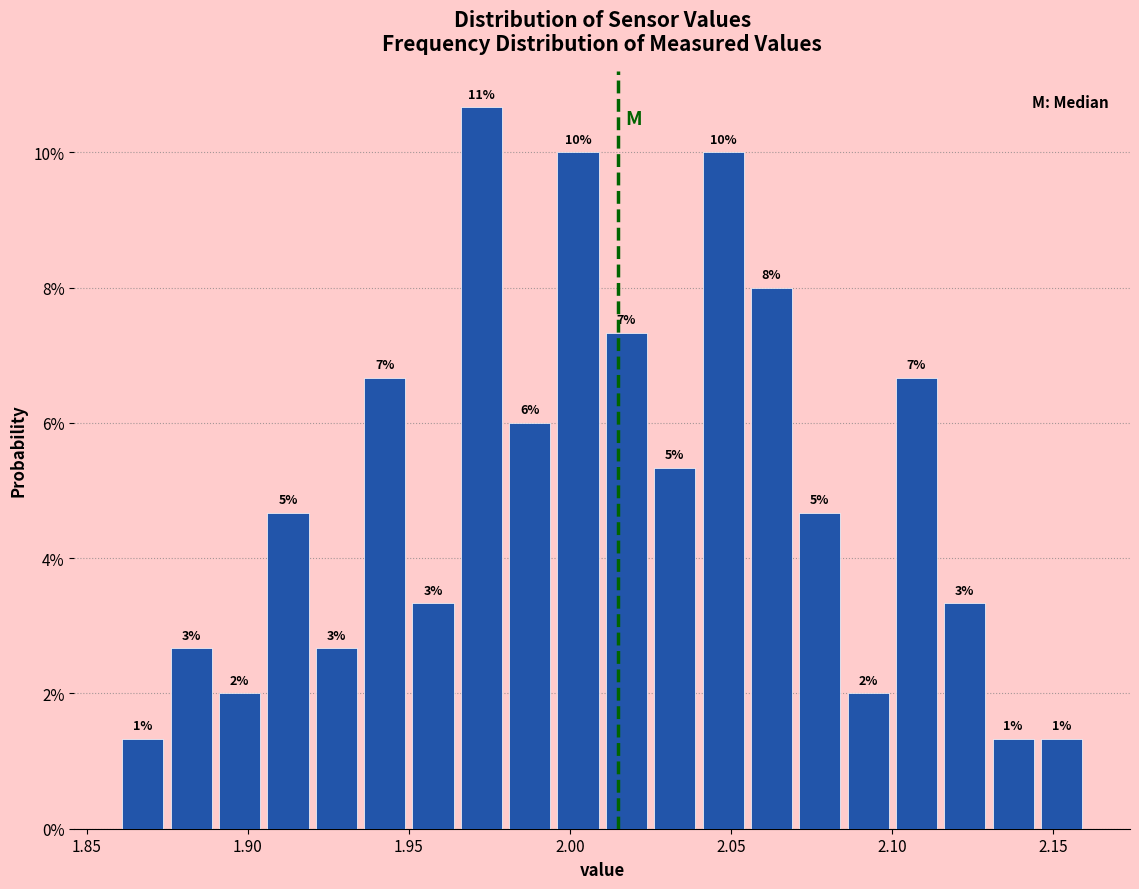

Around what value on the x-axis is the tallest bar? Give the approximate position of its centre, as read against the axis.

1.975